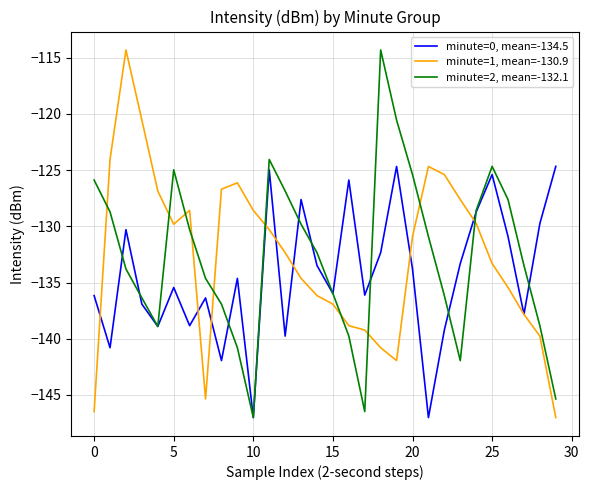

Which series ends up on top after the final intersection of minute=1, mean=-130.9 and minute=0, mean=-134.5?

minute=0, mean=-134.5